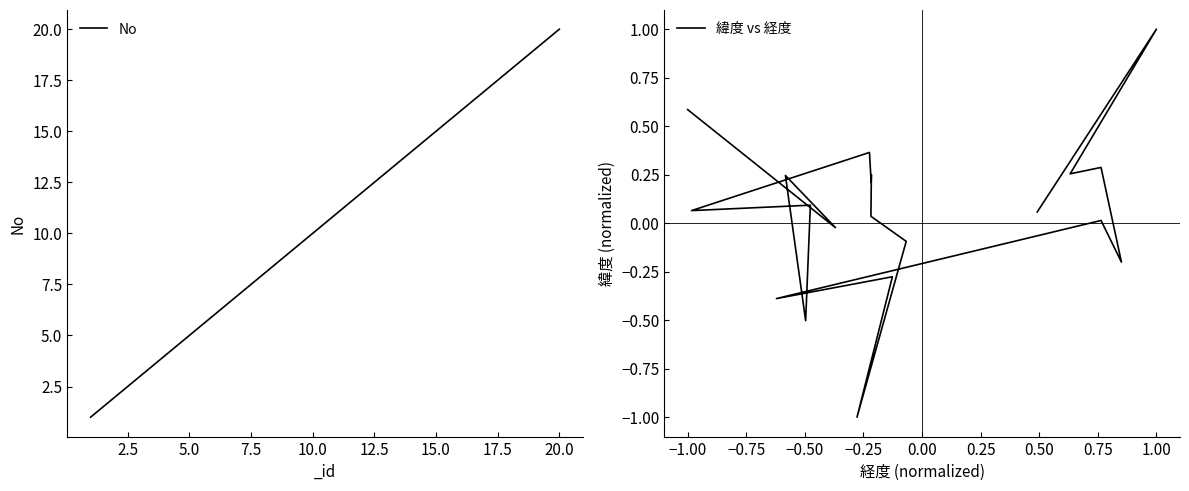

True or false: No has more than 2 interior local peaks.

False